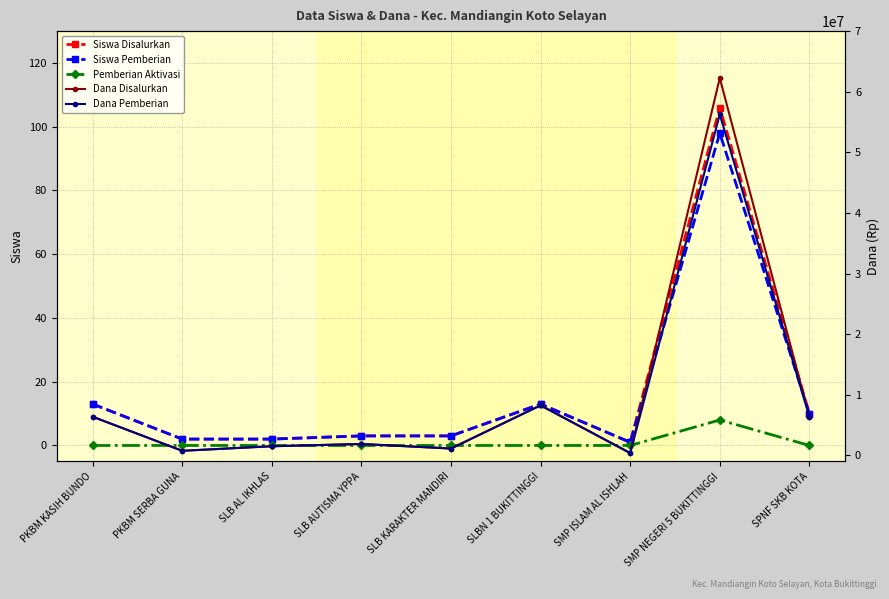

Which has a higher value, SPNF SKB KOTA or PKBM KASIH BUNDO?

PKBM KASIH BUNDO